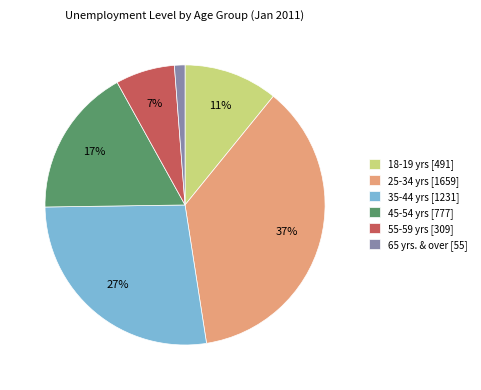

How many slices are in this pie chart?

6